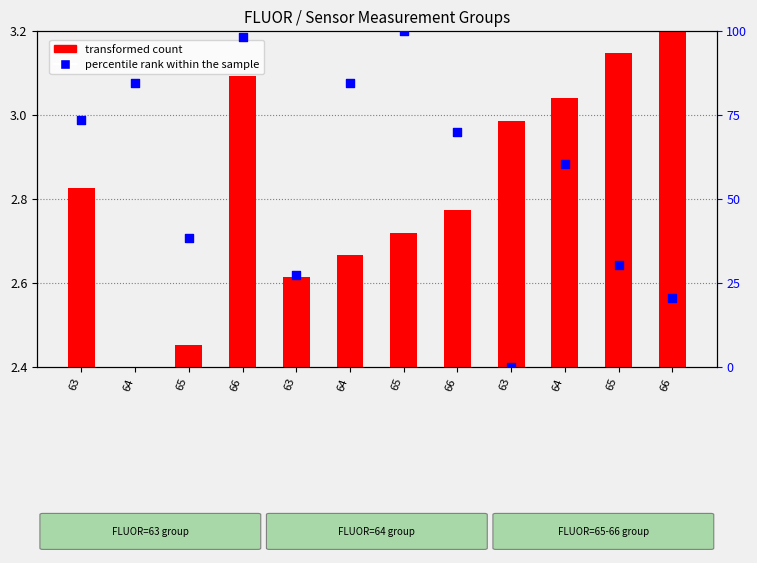

At which category is the sum across all series the highest?

65